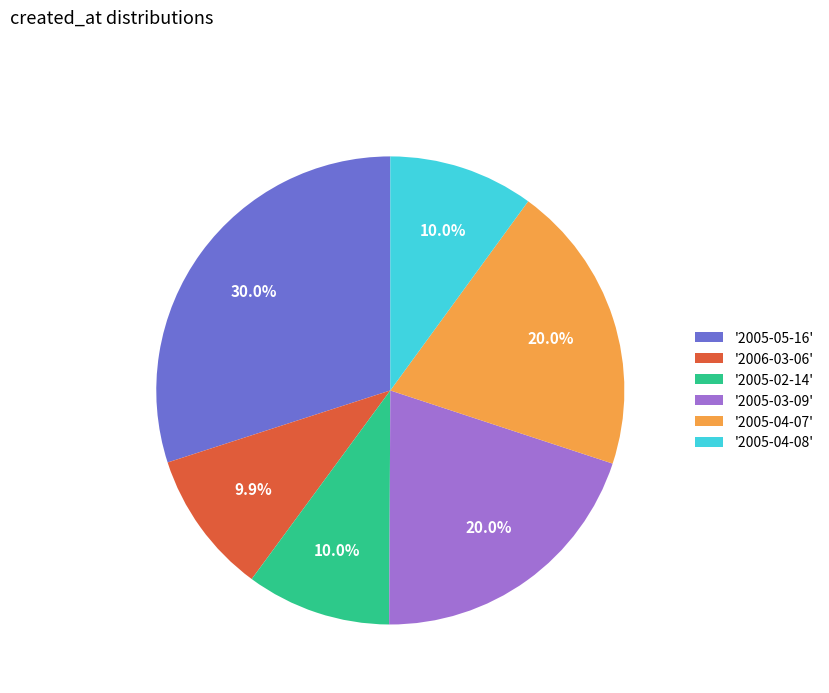

What percentage is NOT represented by '2005-04-07'?

80.0%